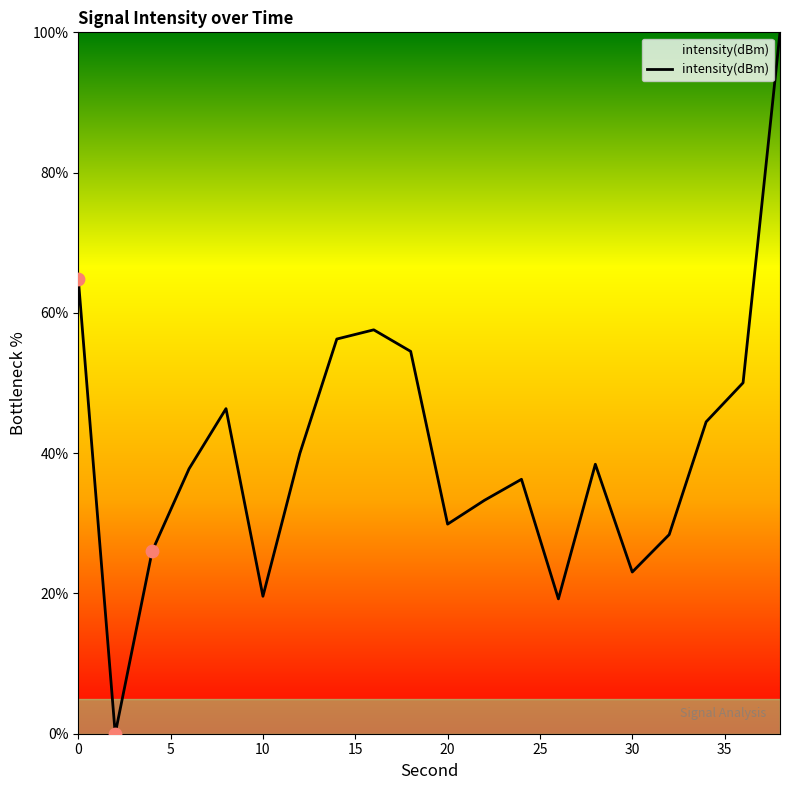

What is the maximum value shown in the chart?

100.0